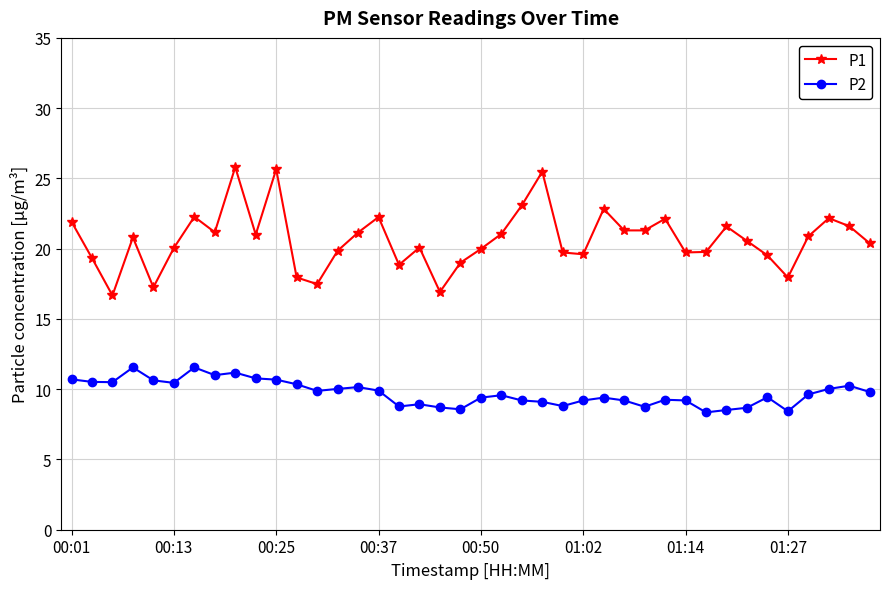

True or false: P1 and P2 cross at least once.

False